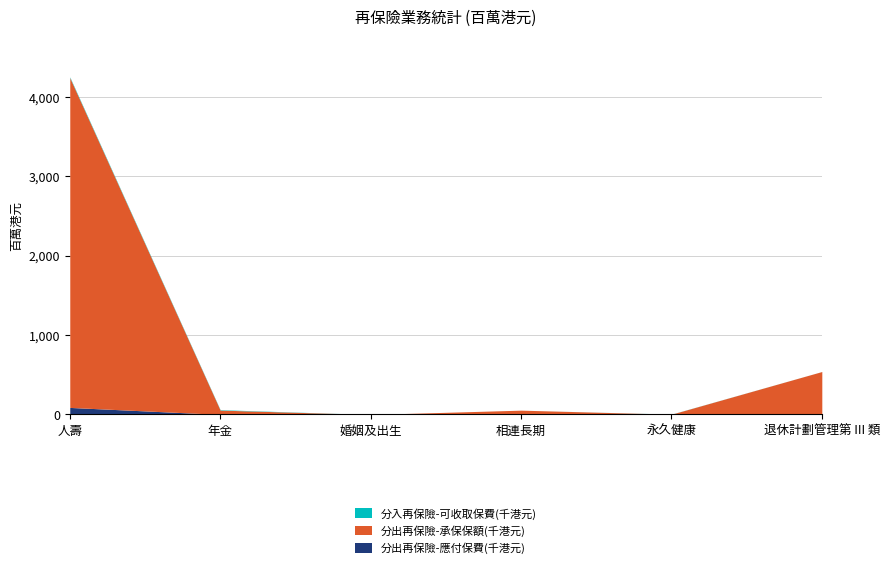

Between which two adjacent categories do 分入再保險-可收取保費(千港元) and 分出再保險-應付保費(千港元) first intersect?

人壽 and 年金